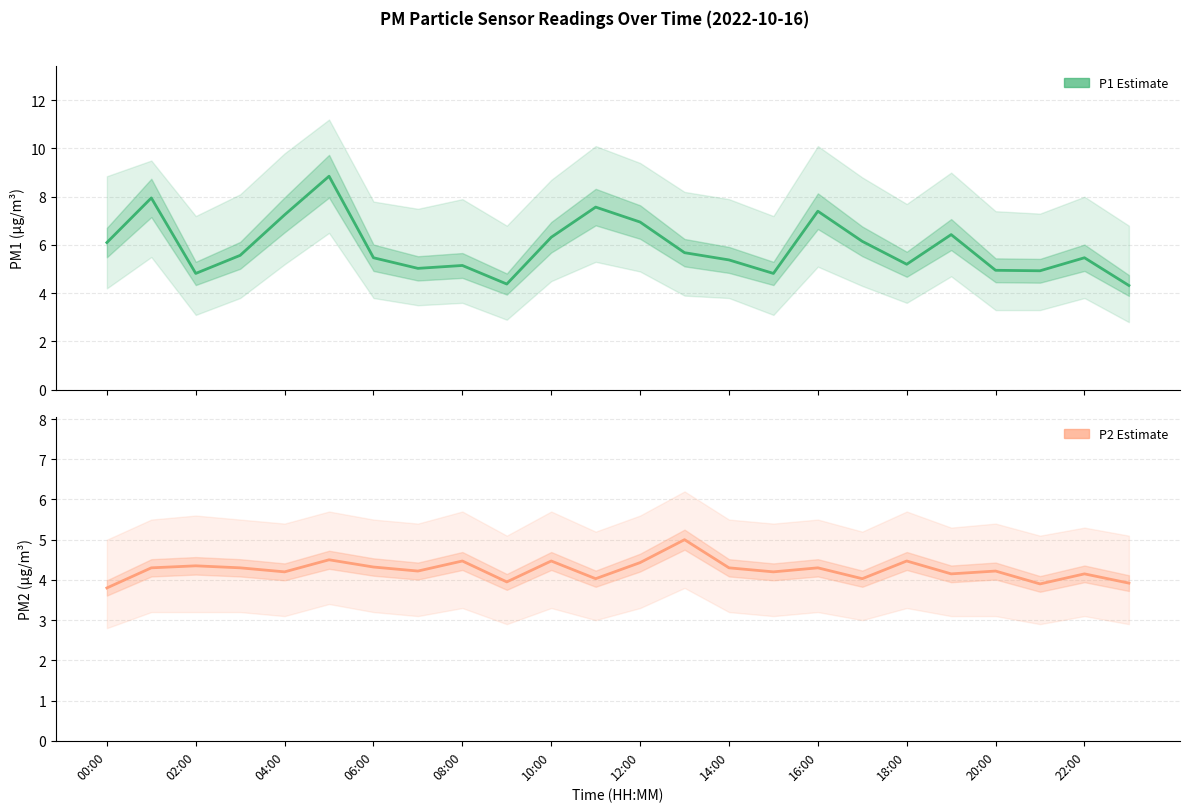

Where is P1 nearest to the value 6?

00:00